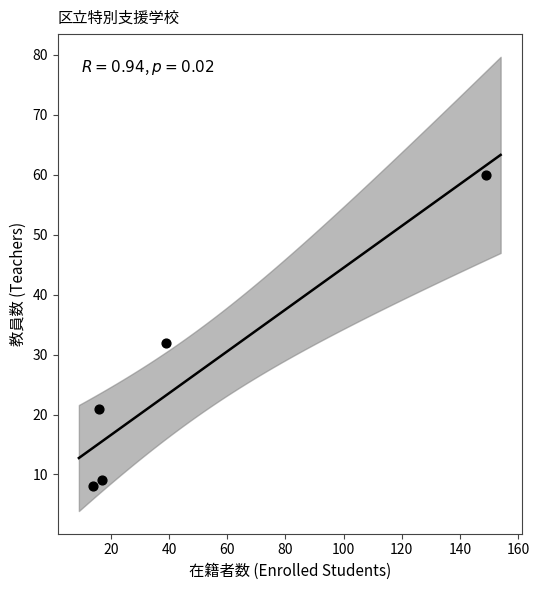

What Y value in the scatter plot is closest to 34?

32